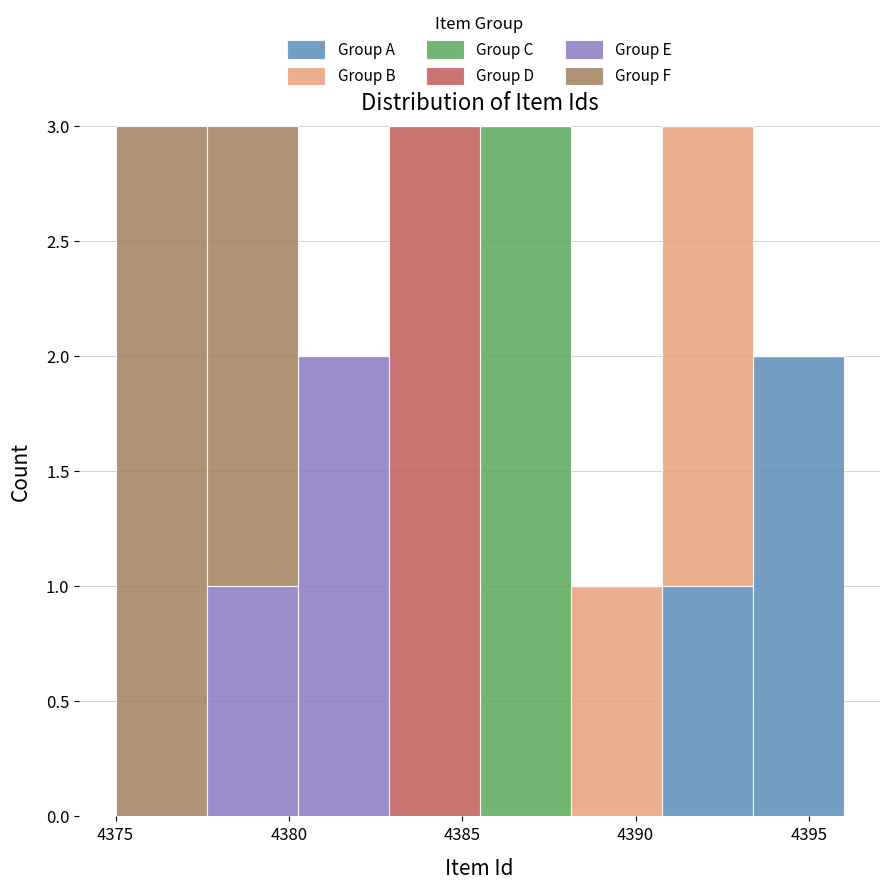

Reading left to right, transcribe this chart: for each stacked bar, give the range it covers on the x-axis and its total height. Neither the bar edges nor the heights are printed on the chart, so give them approximately, as read against the axes.

4375.0 to 4377.5: 3
4377.5 to 4380.5: 3
4380.5 to 4383.0: 2
4383.0 to 4385.5: 3
4385.5 to 4388.0: 3
4388.0 to 4391.0: 1
4391.0 to 4393.5: 3
4393.5 to 4396.0: 2